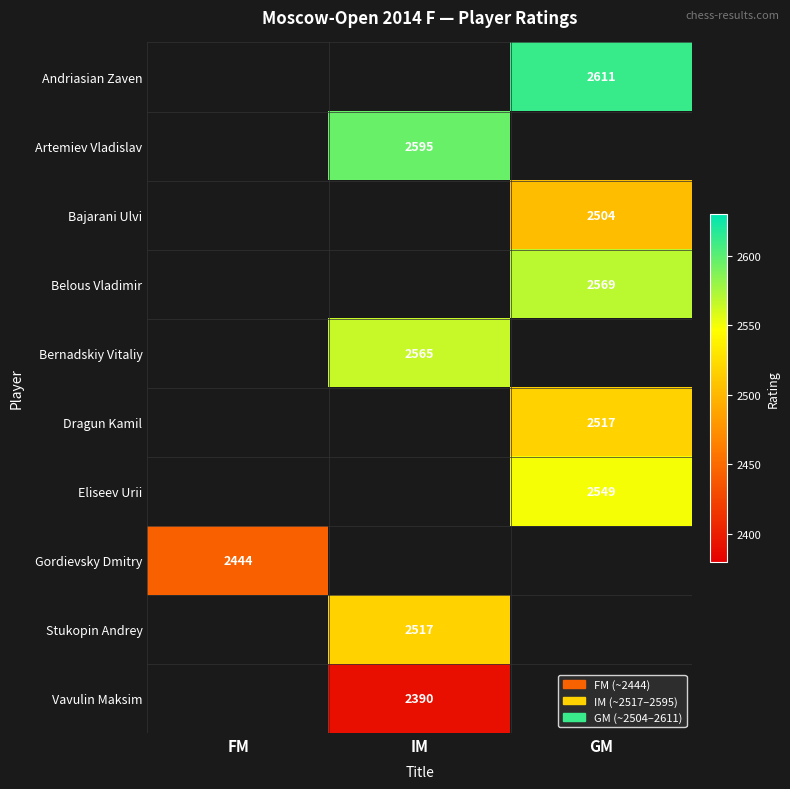

At which category is the sum across all series the highest?

GM